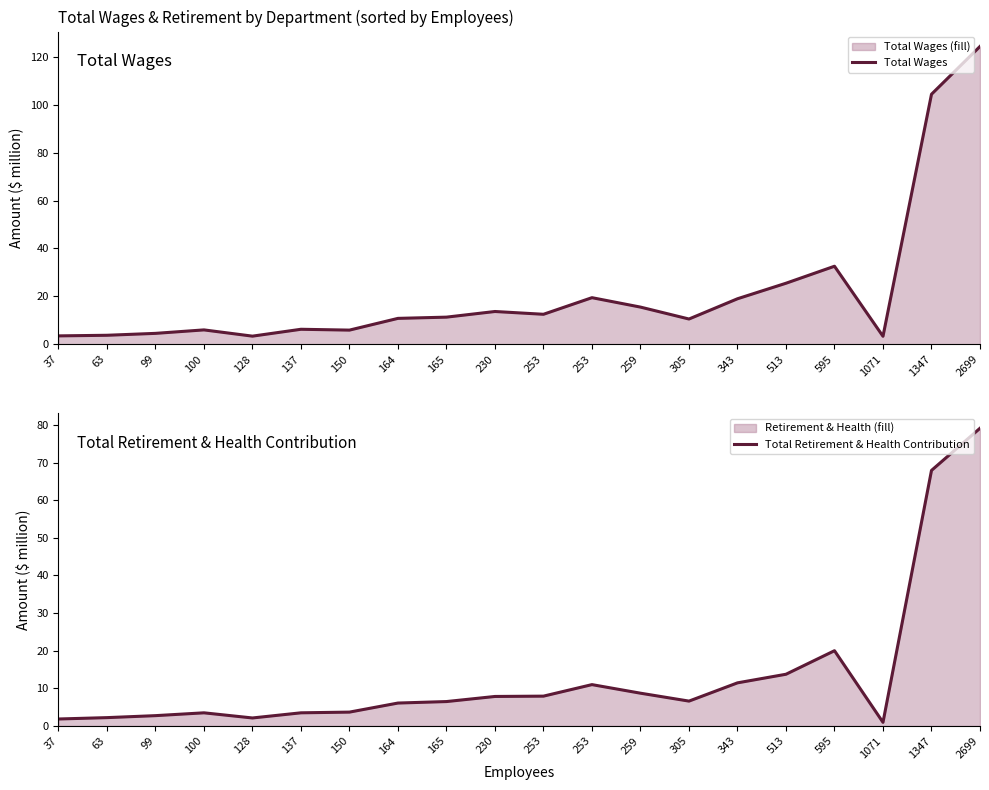

True or false: Total Wages and Total Retirement & Health Contribution cross at least once.

False